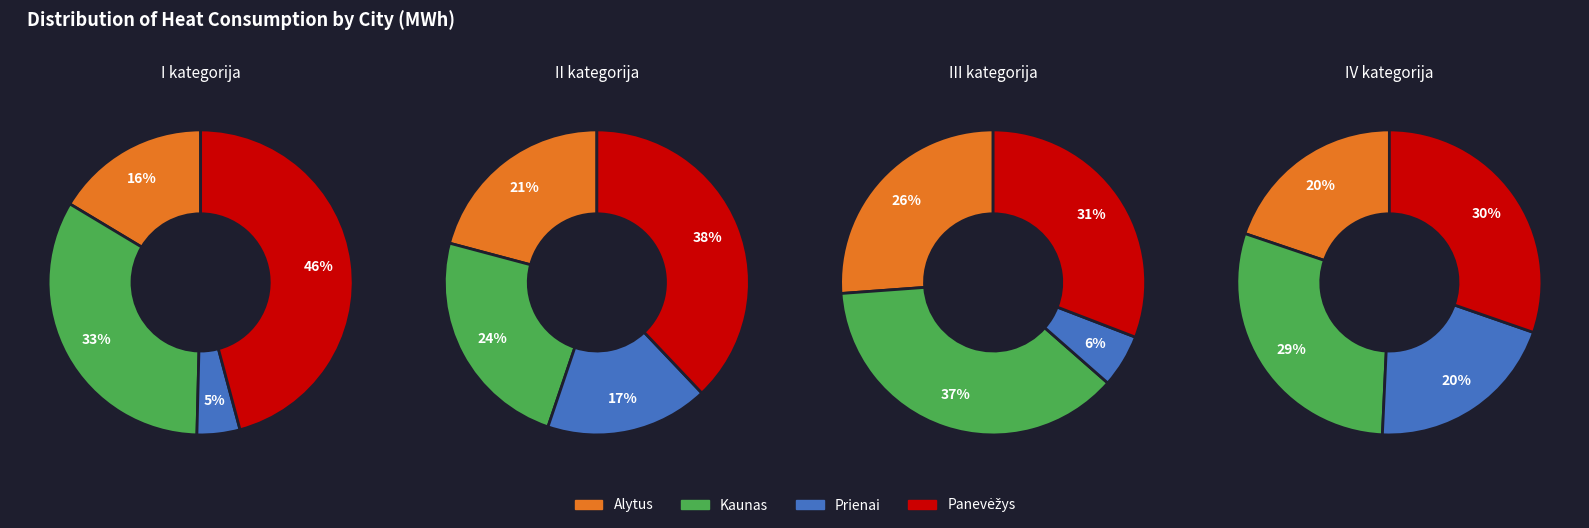

What is the spread (max minus min) of values at 0?

29.2